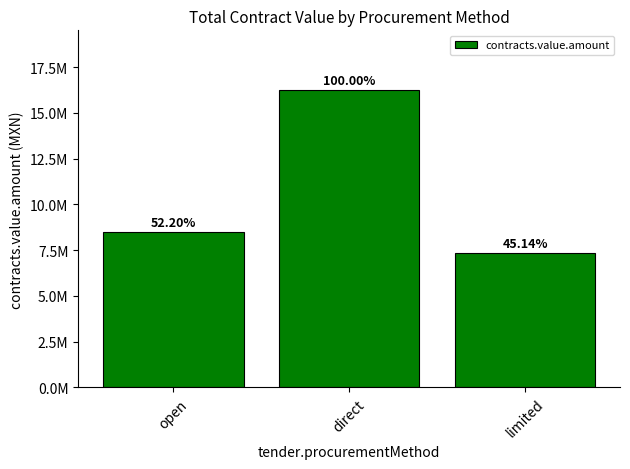

What is the change in value from open to direct?

+7771576.3